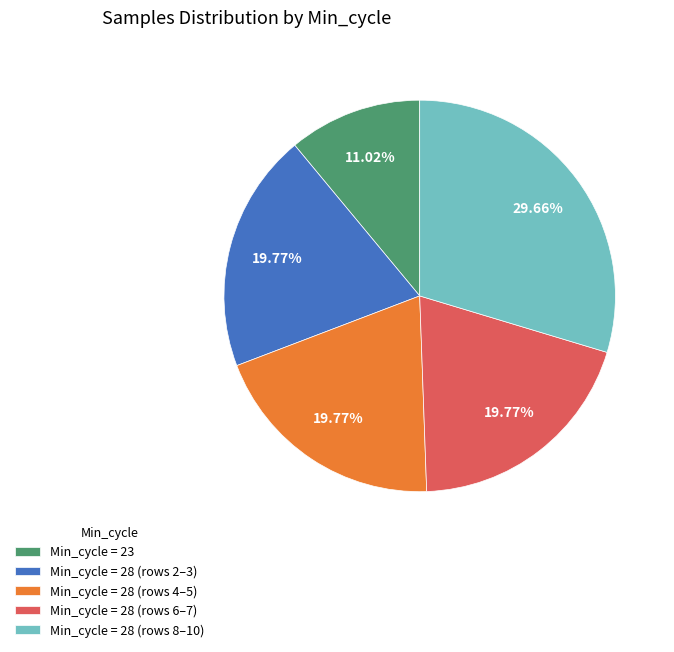

Does Min_cycle = 28 (rows 4–5) represent more than half of the total?

No